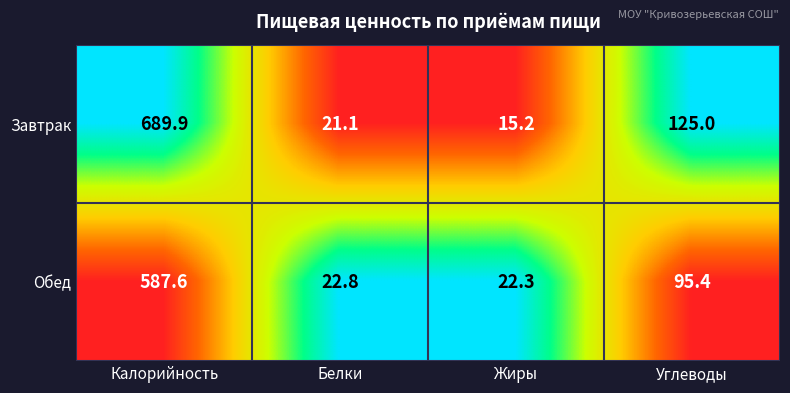

Reading left to right, extract all data points from this chart.

Завтрак: 689.9	21.1	15.2	125.0
Обед: 587.6	22.8	22.3	95.4